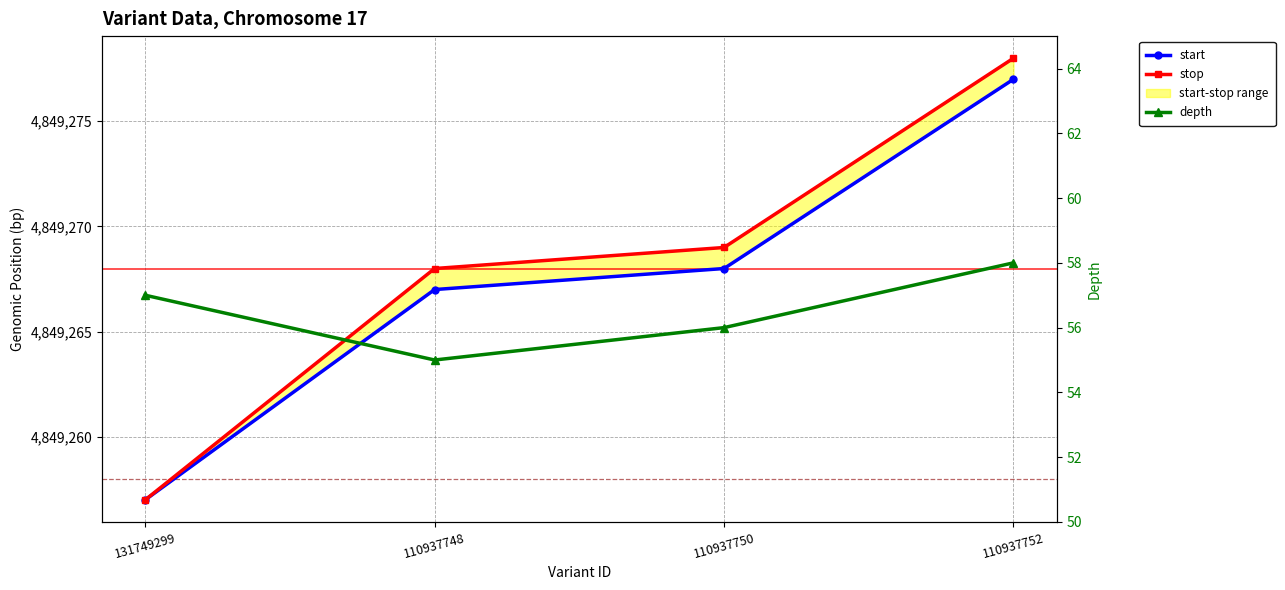

Reading left to right, list all the values displayed in this chart.

start: 131749299=4849257	110937748=4849267	110937750=4849268	110937752=4849277
stop: 131749299=4849257	110937748=4849268	110937750=4849269	110937752=4849278
depth: 131749299=57	110937748=55	110937750=56	110937752=58